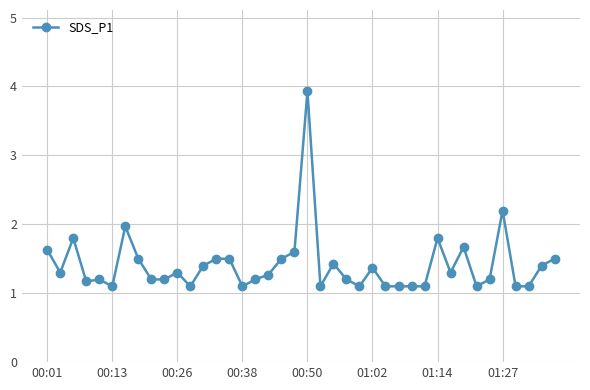

Does the chart display data point markers on the line(s)?

Yes